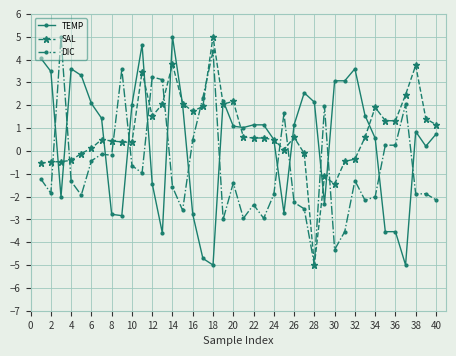

What is the value of the DIC point at the 37th from the left?

2.0